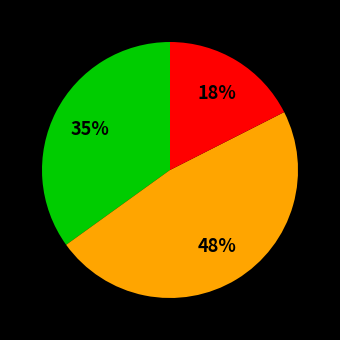

Is there any slice that represents more than half of the pie?

No